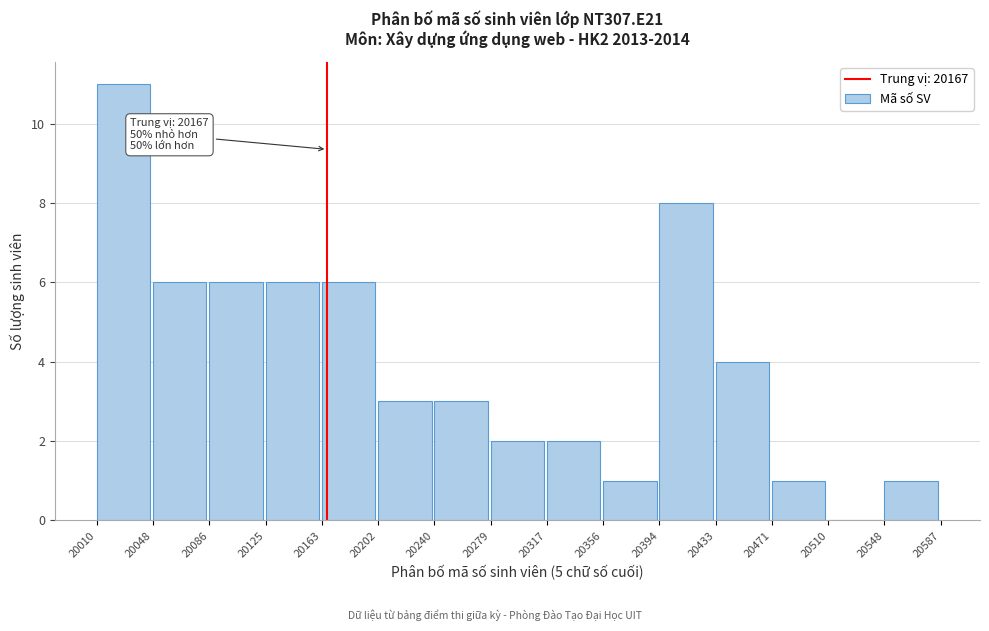

Over which range of the x-axis is the bar tallest?

20010 to 20048